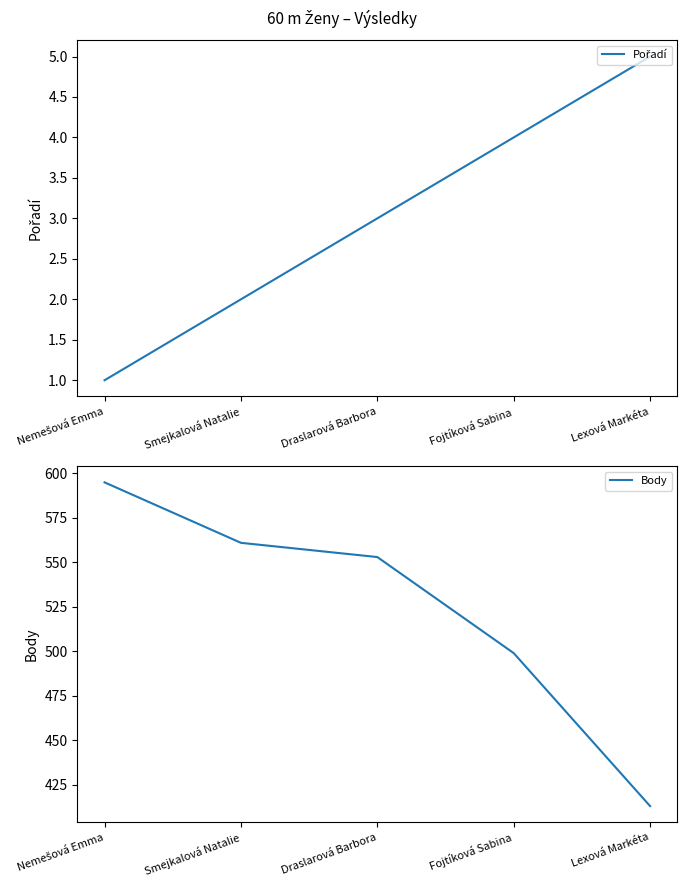

Is the value of Pořadí at Lexová Markéta greater than the value of Body at Smejkalová Natalie?

No